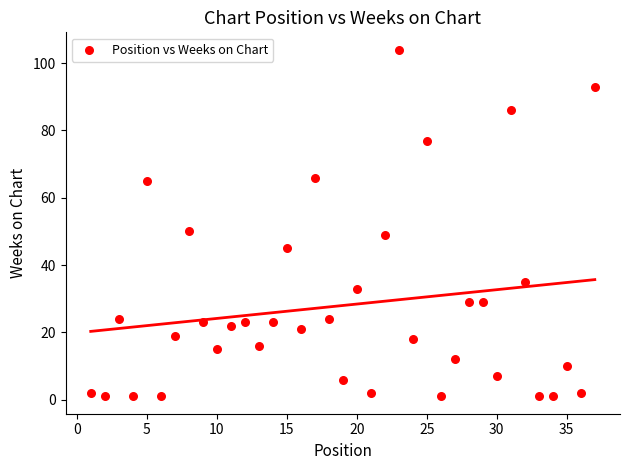

What is the range of X values (max minus min)?

36